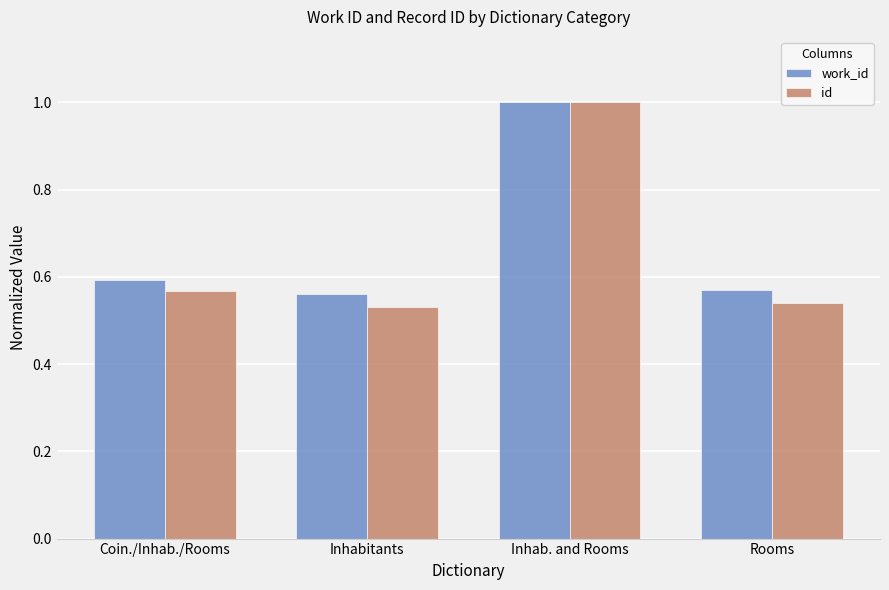

What position from the left is Inhab. and Rooms?

3